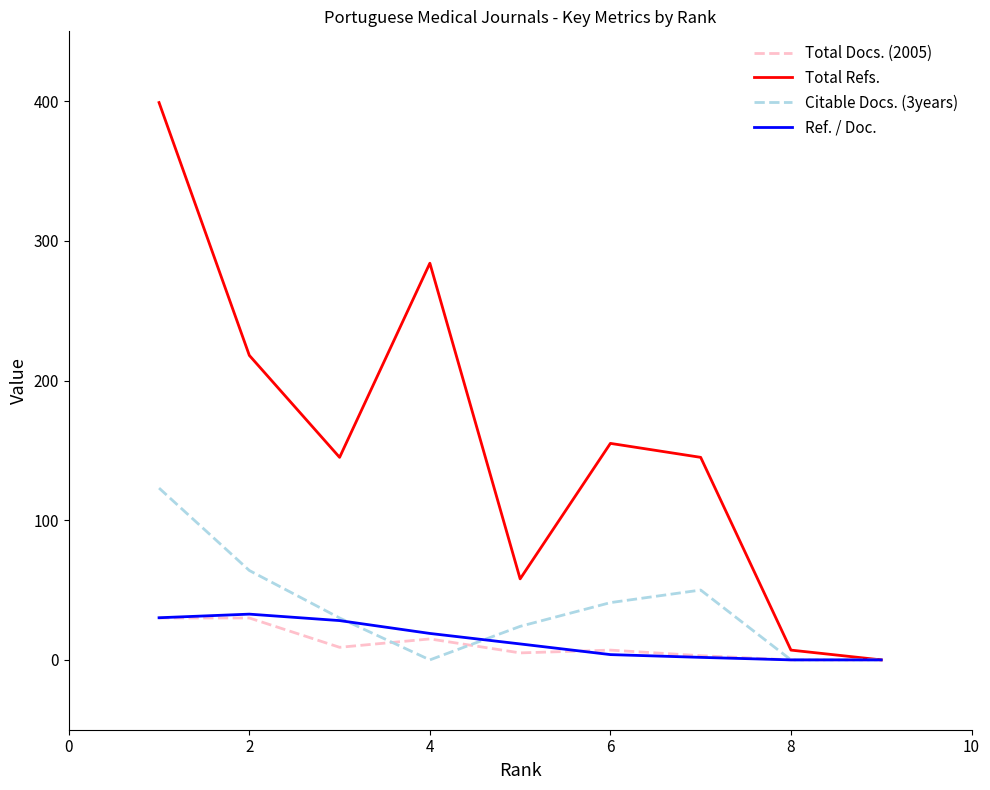

Which series has the largest range (max minus min)?

Total Refs.